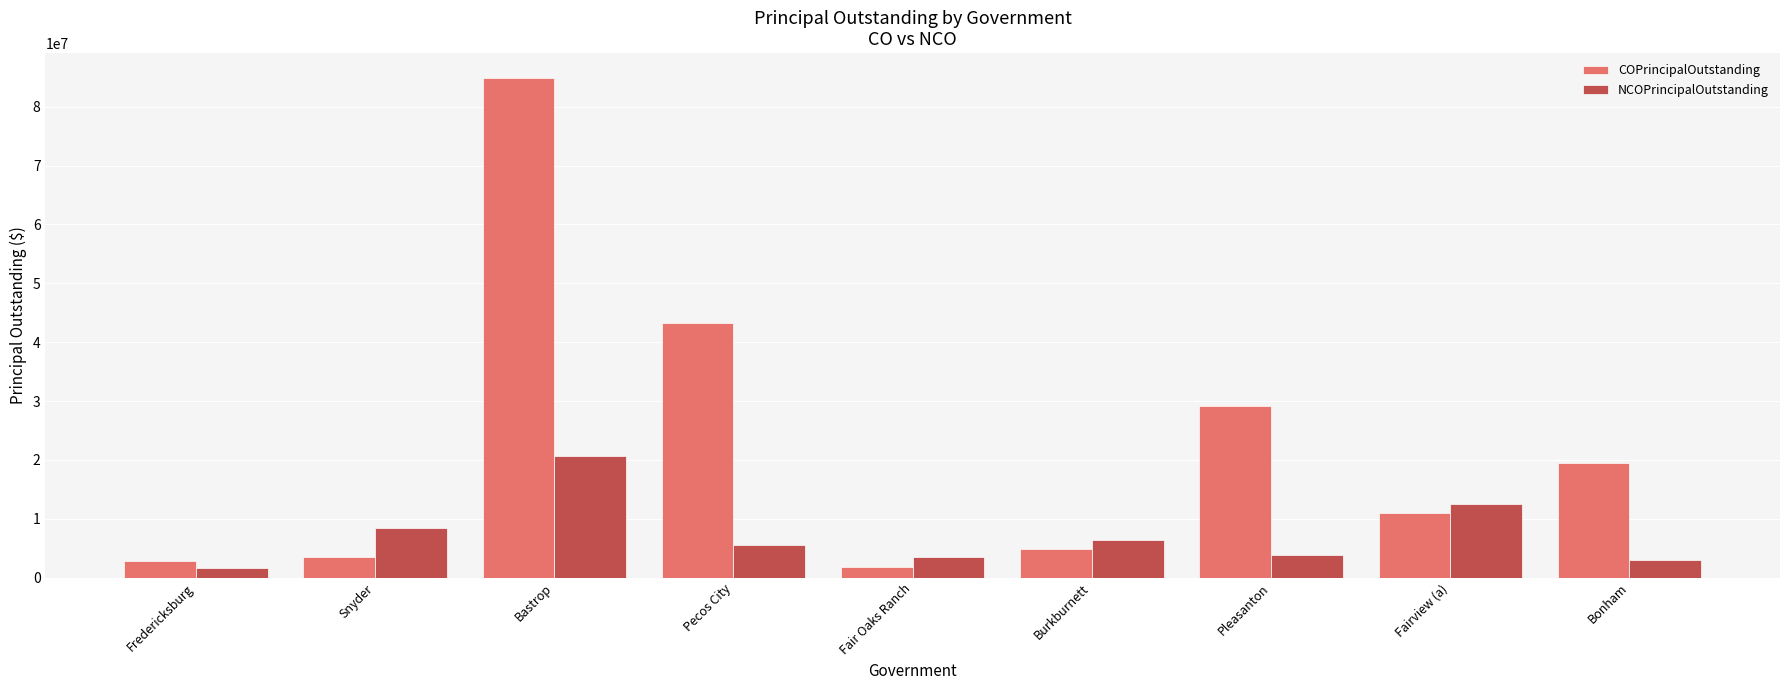

What is the difference between the second highest and minimum values in the NCOPrincipalOutstanding series?

10810000